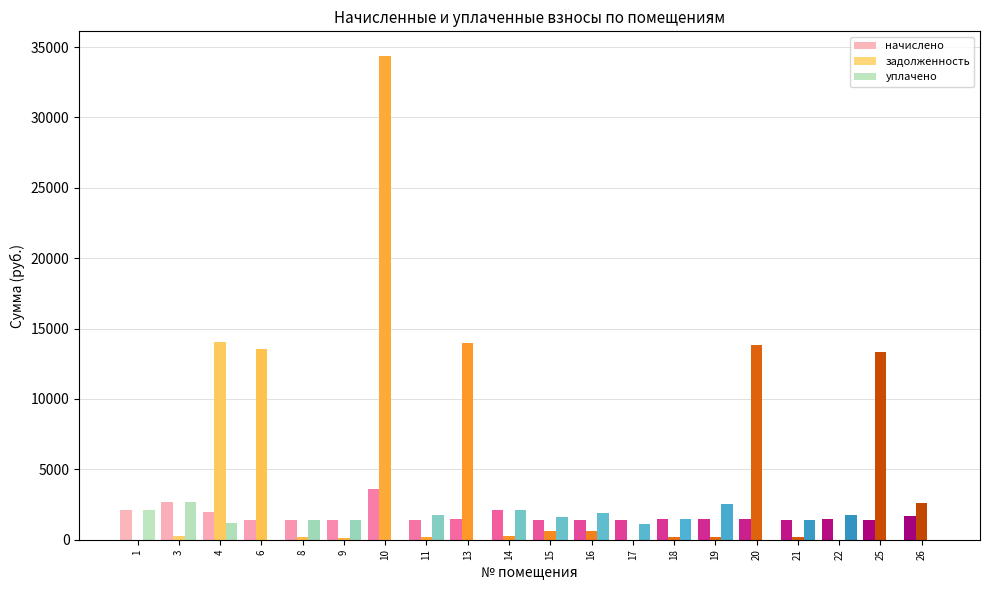

What is the greatest value displayed?

34394.2